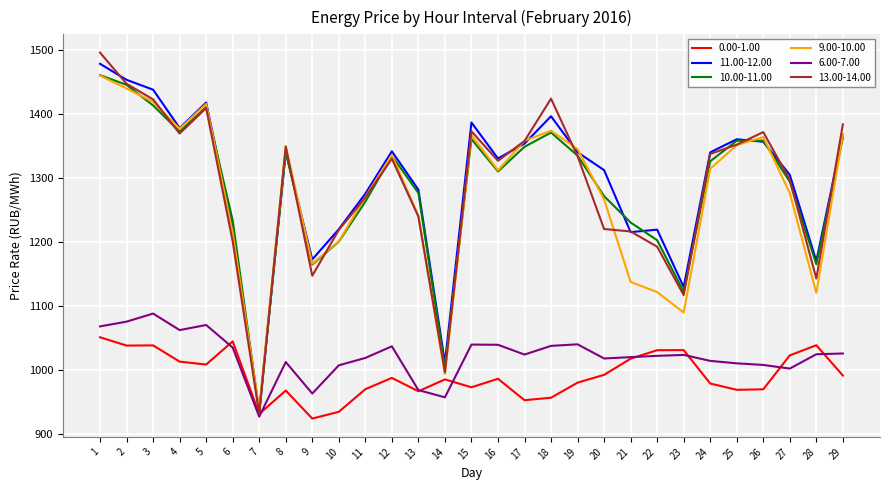

What is the maximum value shown in the chart?

1496.0